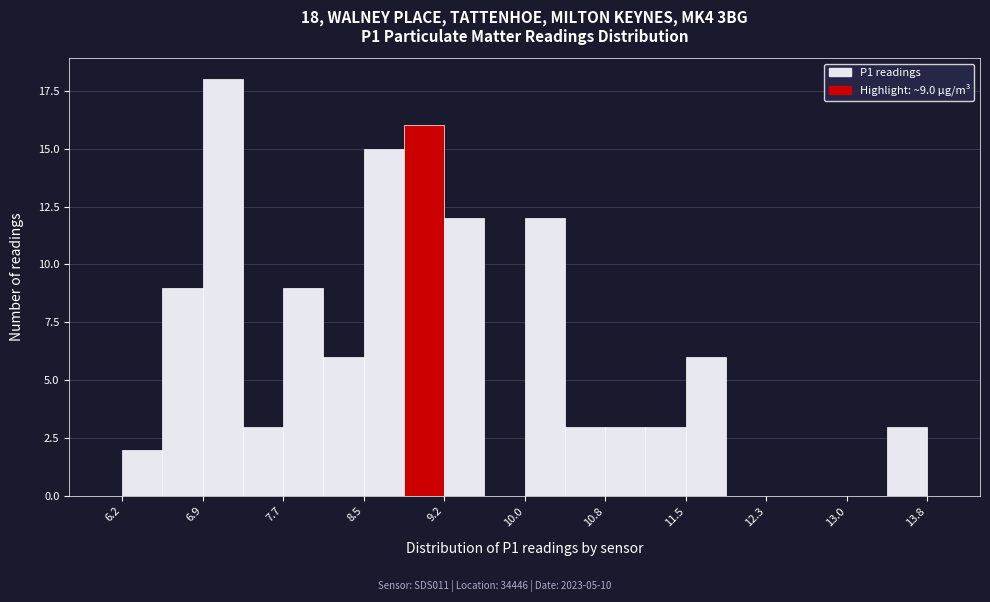

Around what value on the x-axis is the tallest bar? Give the approximate position of its centre, as read against the axis.

7.1